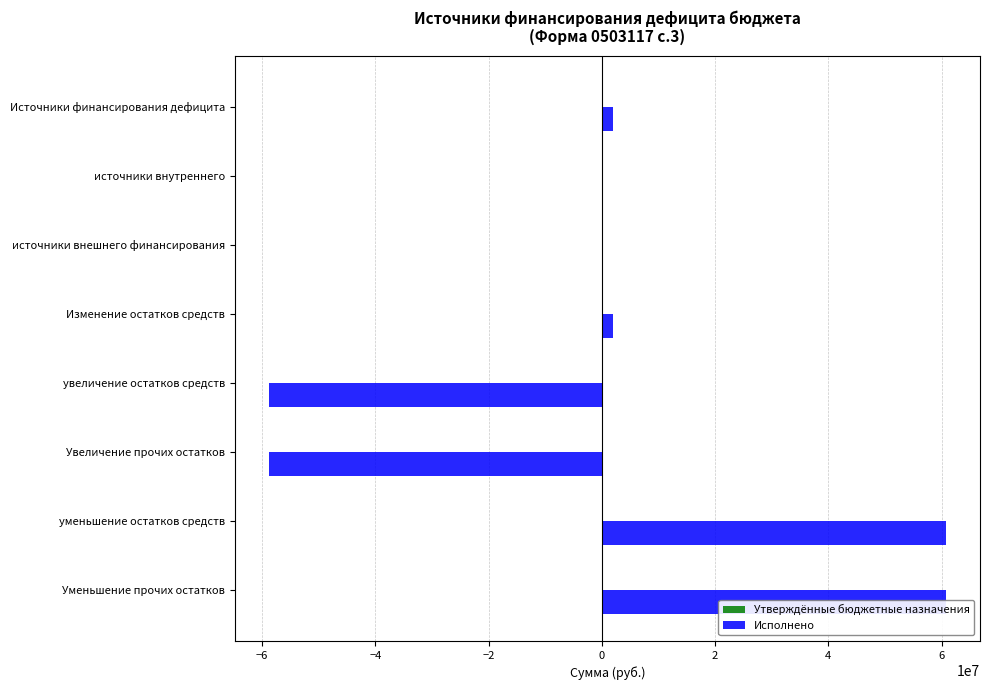

How many groups of bars are there?

8